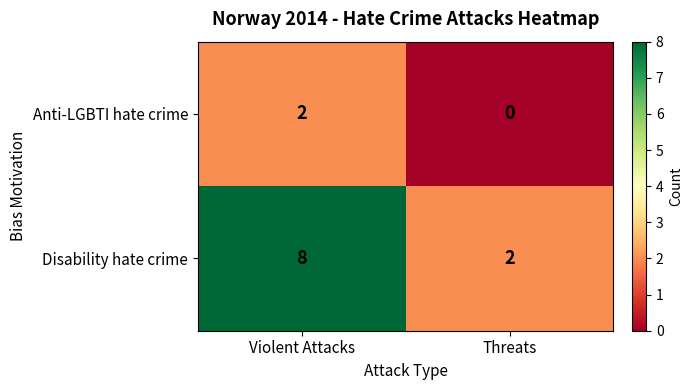

At Threats, list the series in order from largest to smallest.

Disability hate crime, Anti-LGBTI hate crime